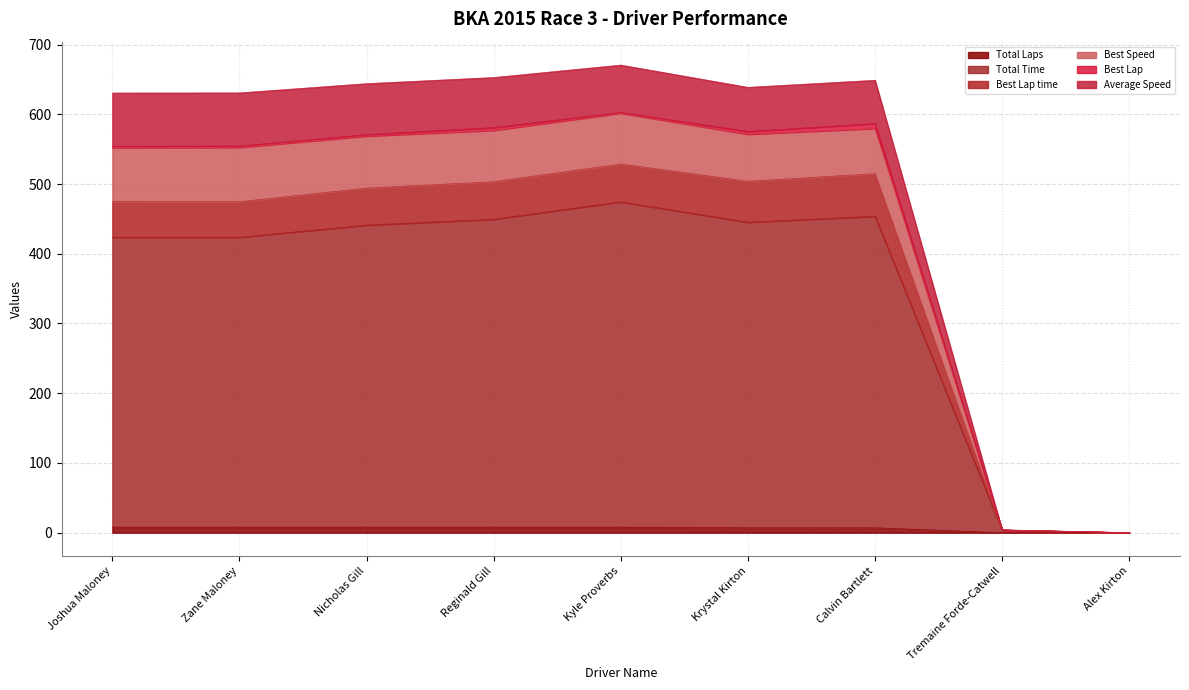

At how many categories does at least one series exceed 423?

7